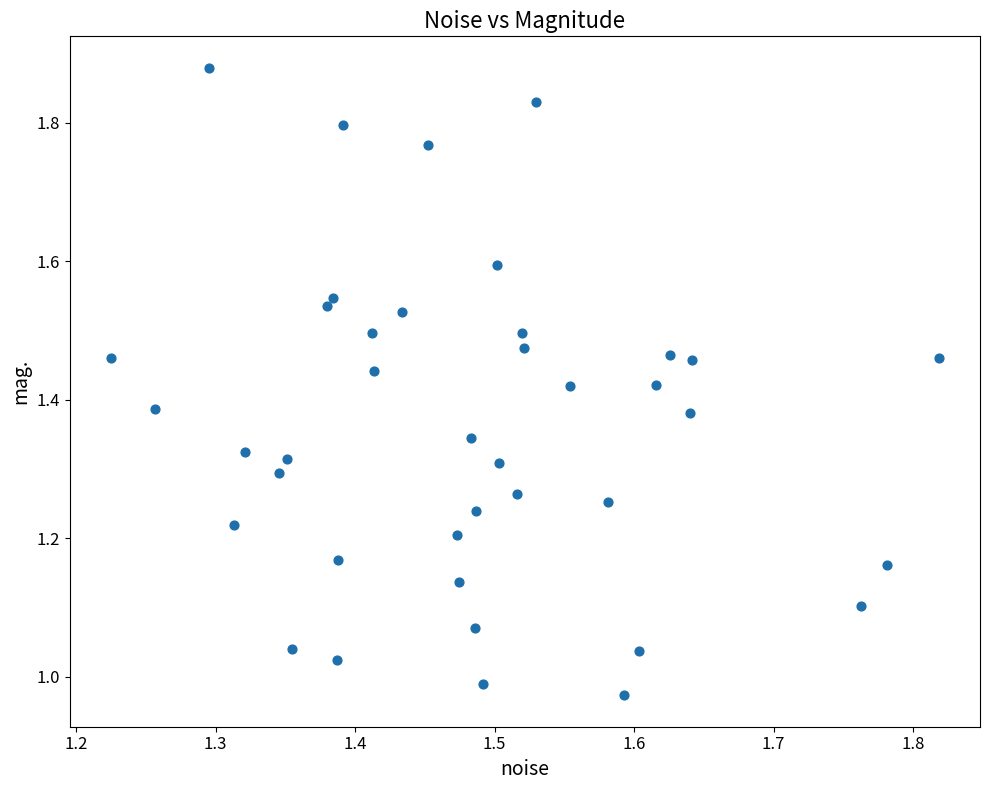

What is the range of Y values (max minus min)?

0.9